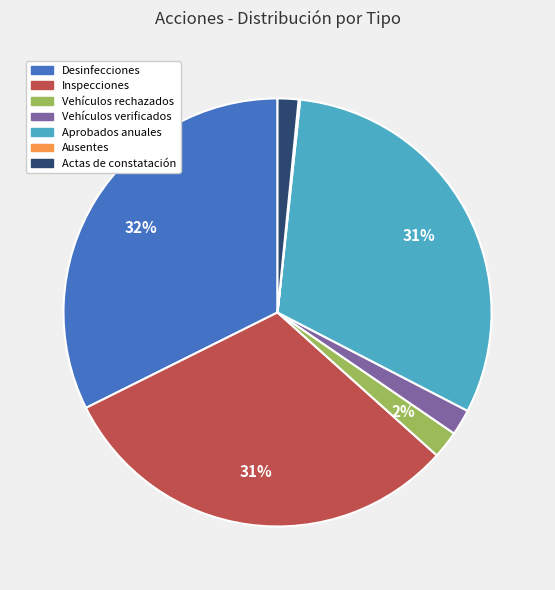

Which slice is the largest?

Desinfecciones